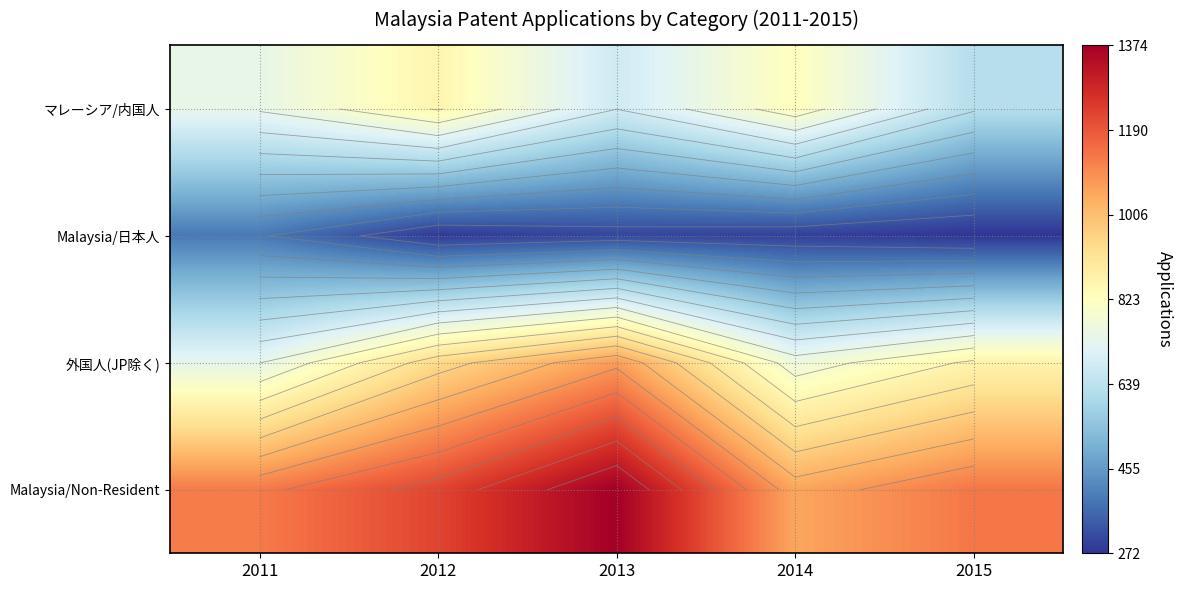

What is the smallest value displayed?

272